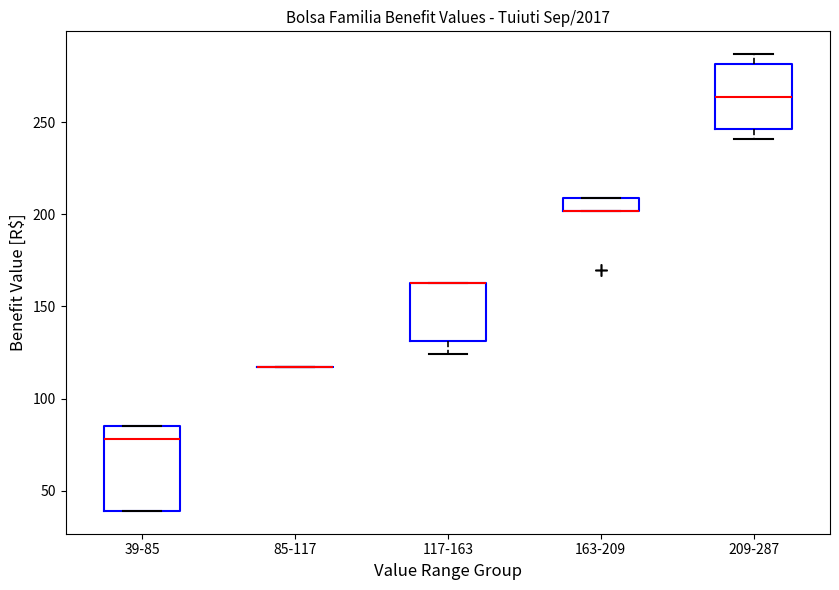

Comparing the boxes themselves (not the whiskers), which one is the tallest?

39-85